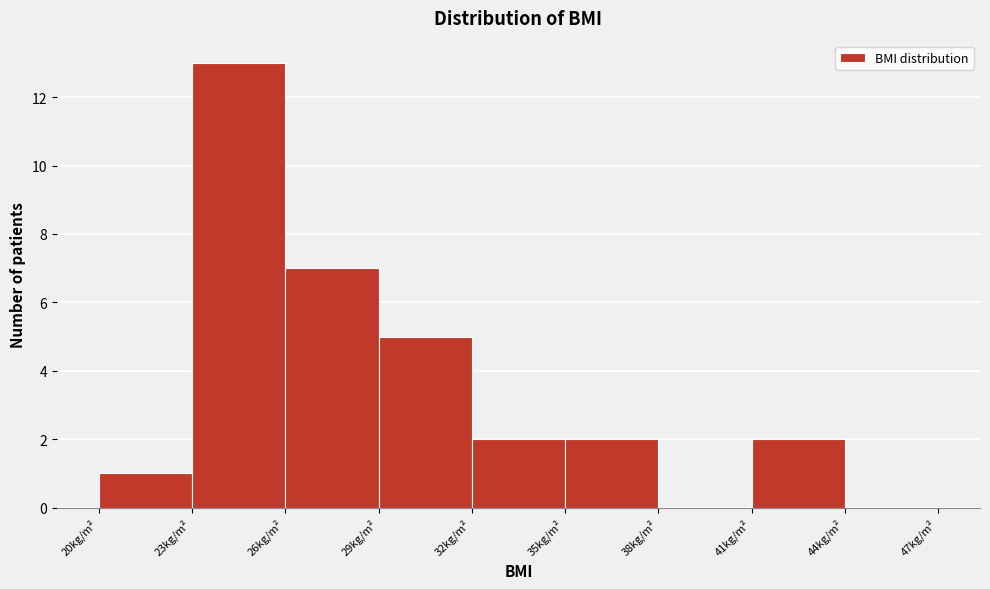

Reading left to right, list every bar in this chart as the range it spans on the x-axis followed by its height. The values are not printed on the chart, so give them approximately, as read against the axis.

20 to 23: 1
23 to 26: 13
26 to 29: 7
29 to 32: 5
32 to 35: 2
35 to 38: 2
38 to 41: 0
41 to 44: 2
44 to 47: 0